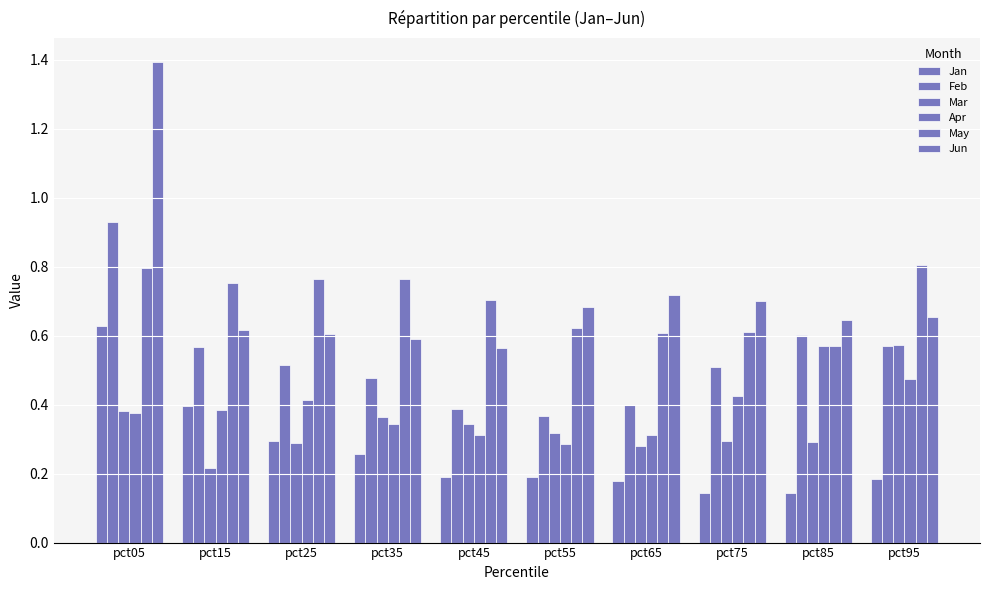

Count the number of data series in this chart.

6